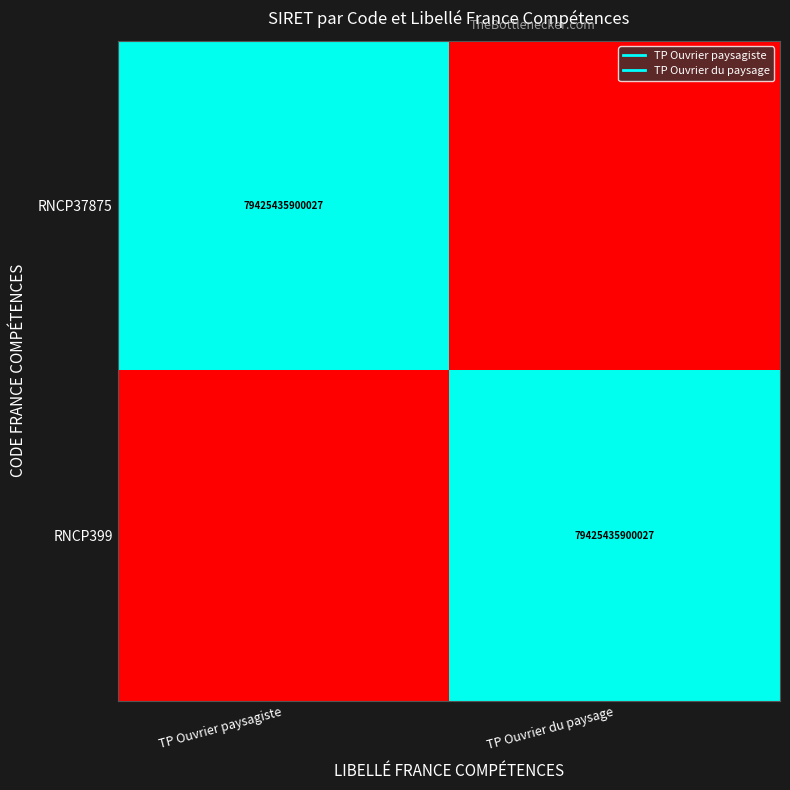

The RNCP37875 series shows 0 at TP Ouvrier du paysage. True or false?

True